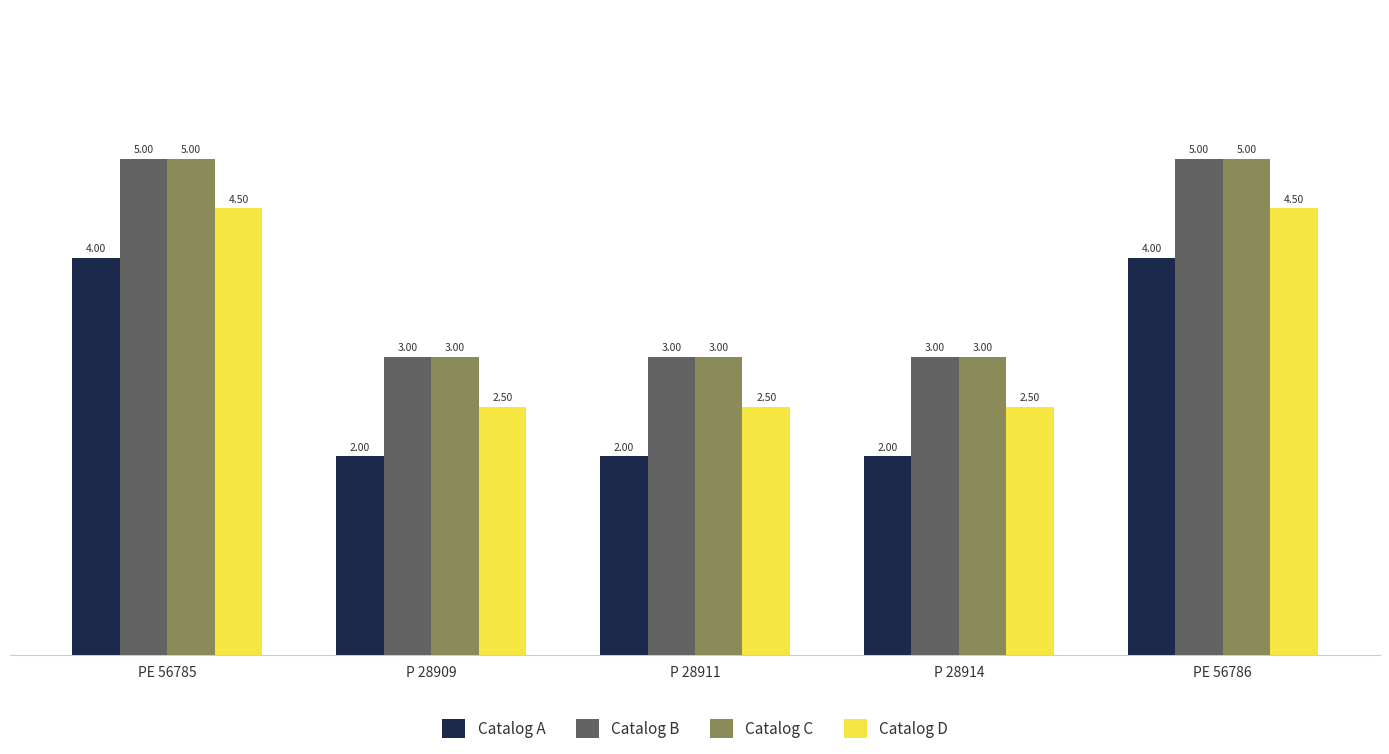

What is the average value of the Catalog A series?

2.8